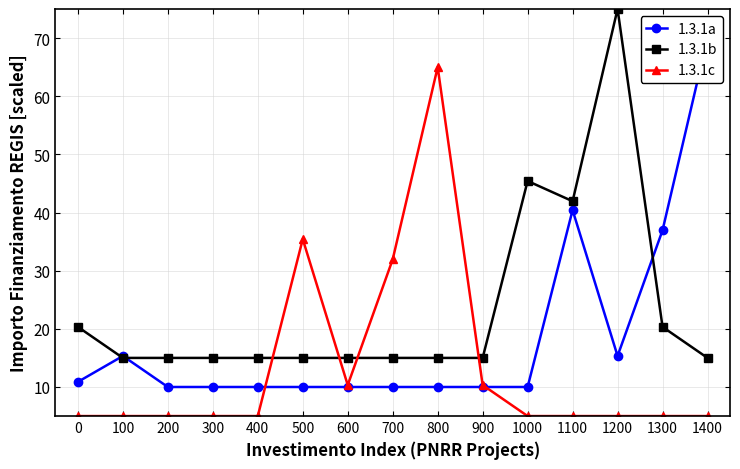

Which series ends up on top after the final intersection of 1.3.1b and 1.3.1a?

1.3.1a